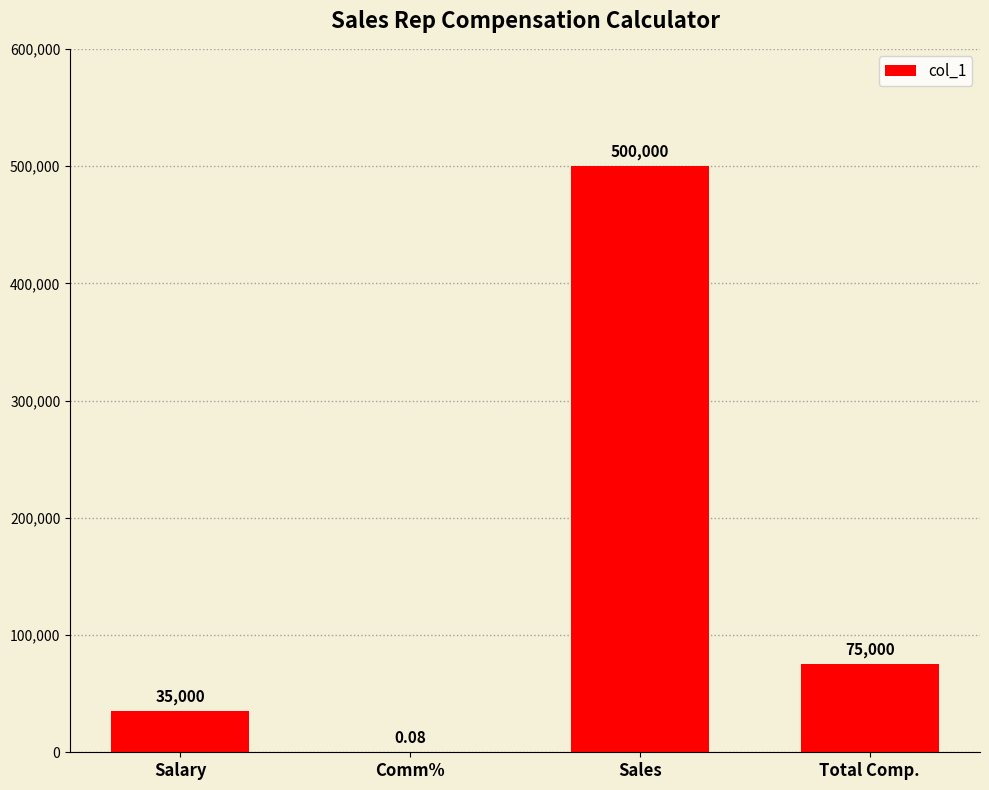

Which has a higher value, Sales or Salary?

Sales